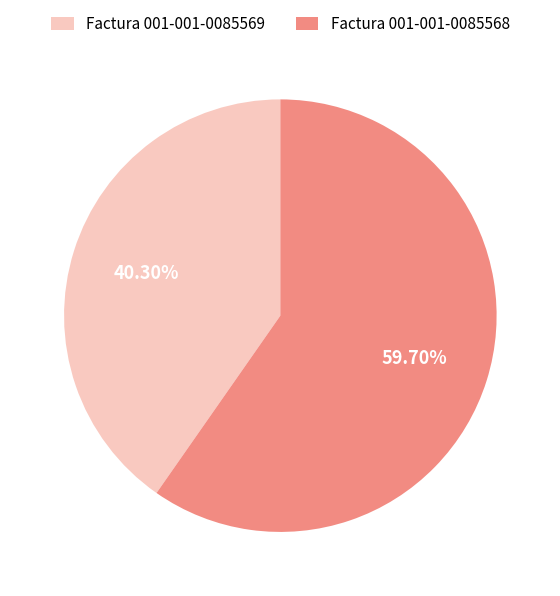

What is the smallest slice in the pie chart?

Factura 001-001-0085569